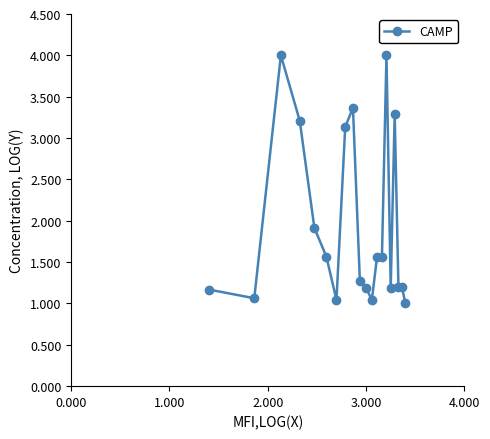

What is the maximum value shown in the chart?

4.0